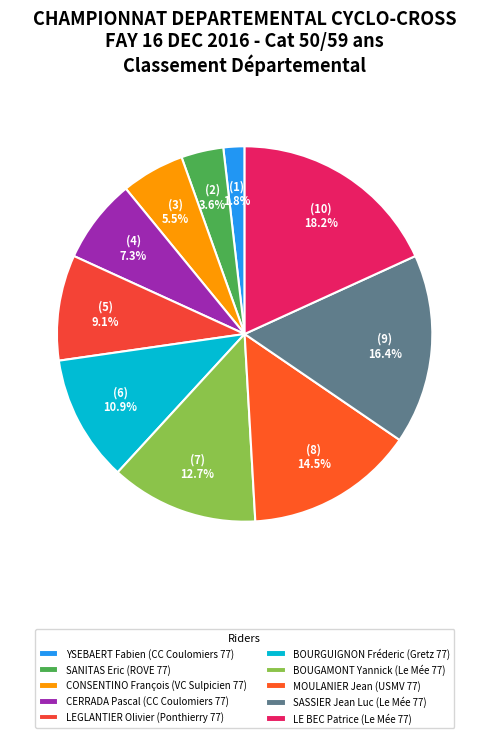

Count the number of slices in the pie.

10